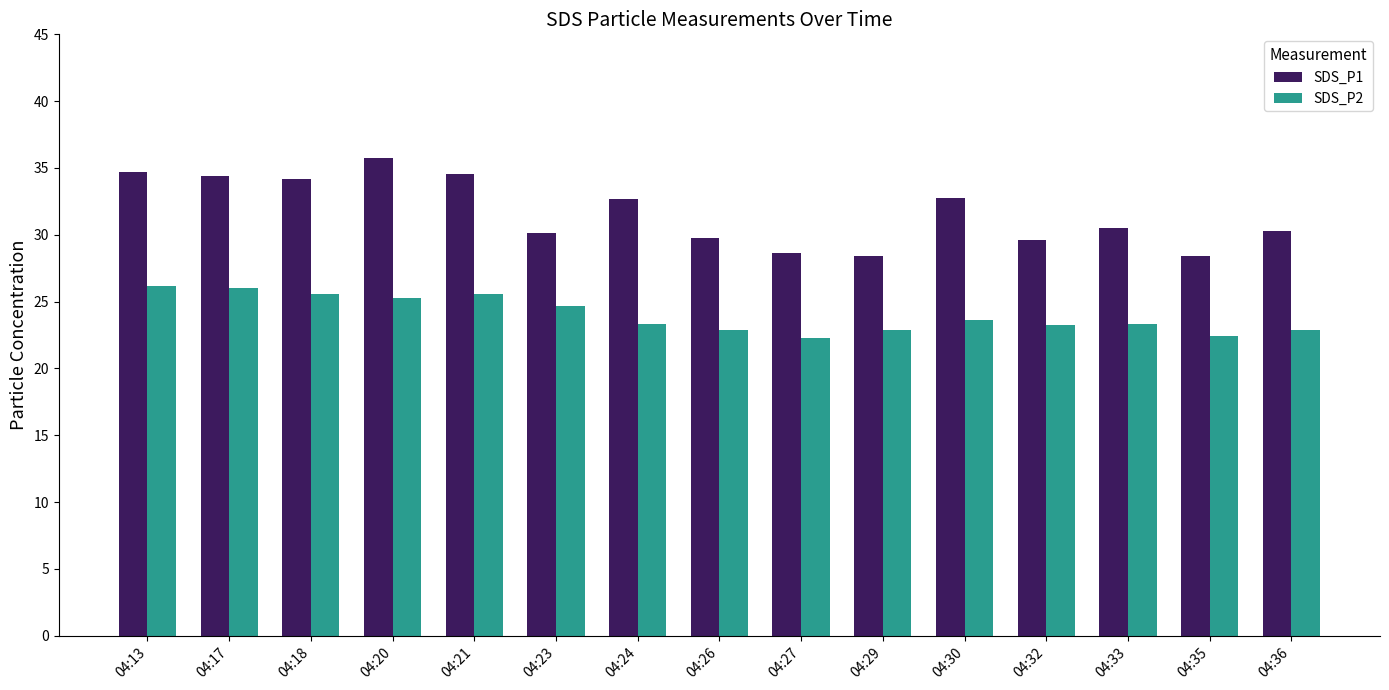

True or false: SDS_P2 has a value of 10.8 at 04:30.

False